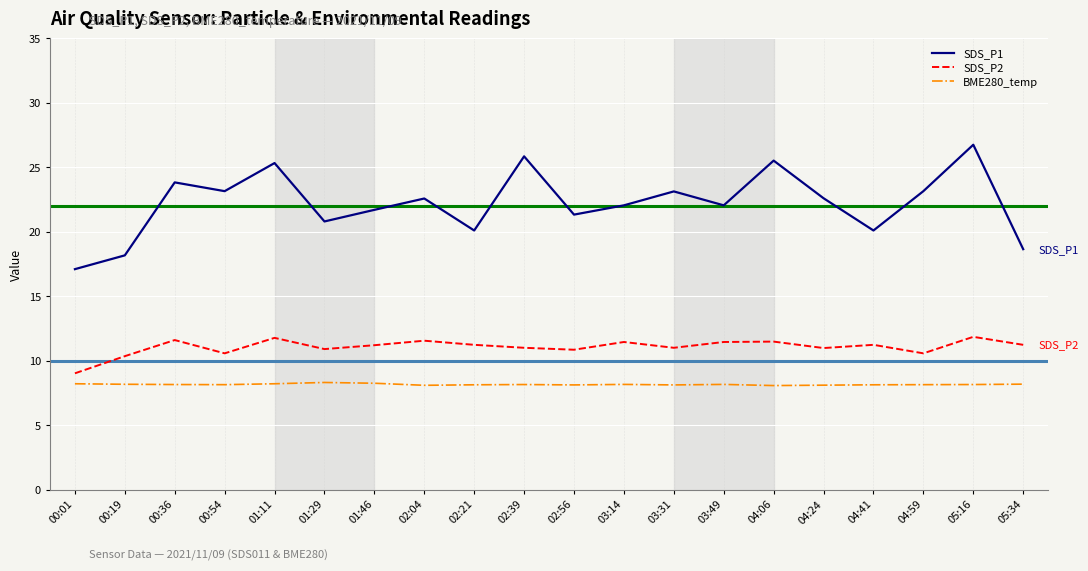

True or false: BME280_temp has a value of 8.1 at 04:06.

True